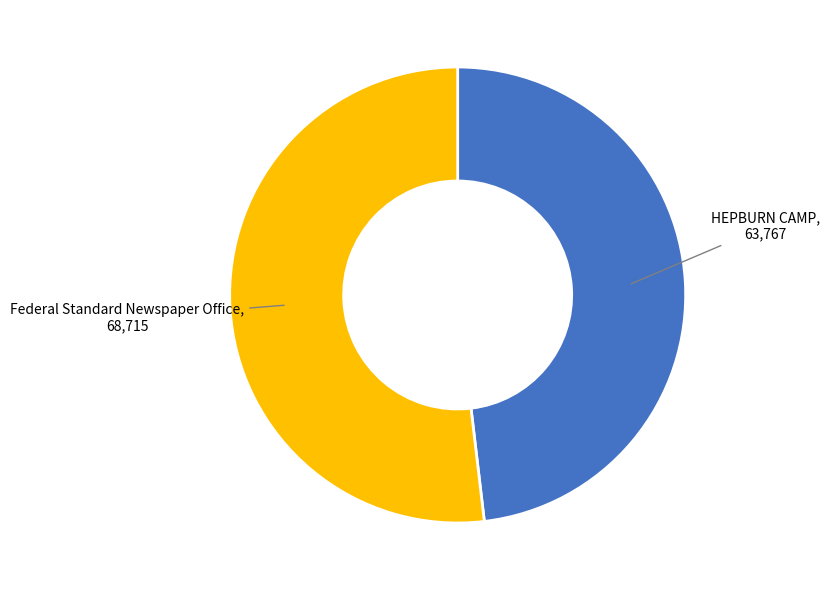

Is there a majority slice in this chart?

Yes